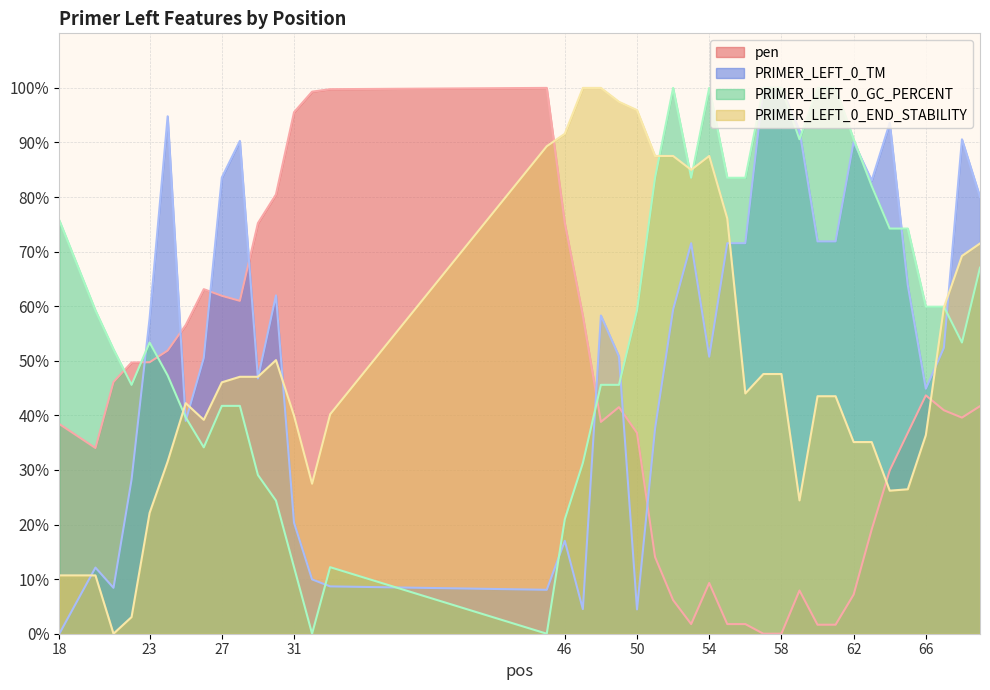

What is the value of the PRIMER_LEFT_0_TM point at the 19th from the left?

58.3